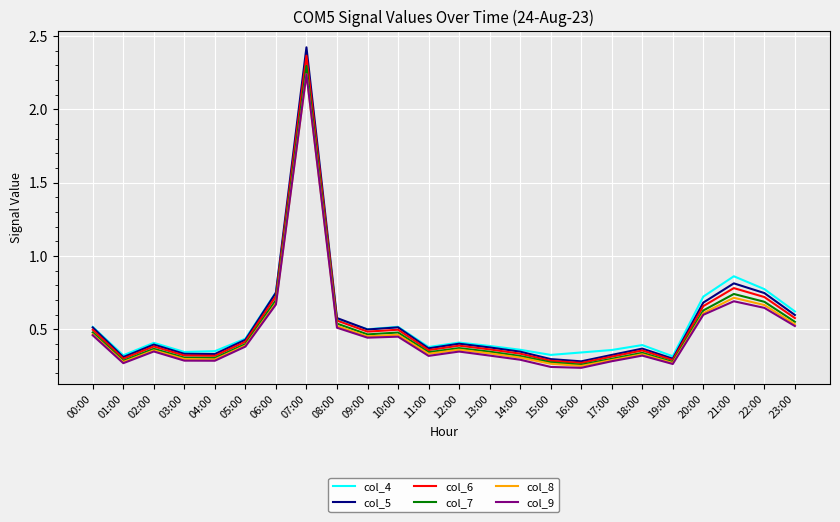

The col_4 series shows 0.4 at 14:00. True or false?

True